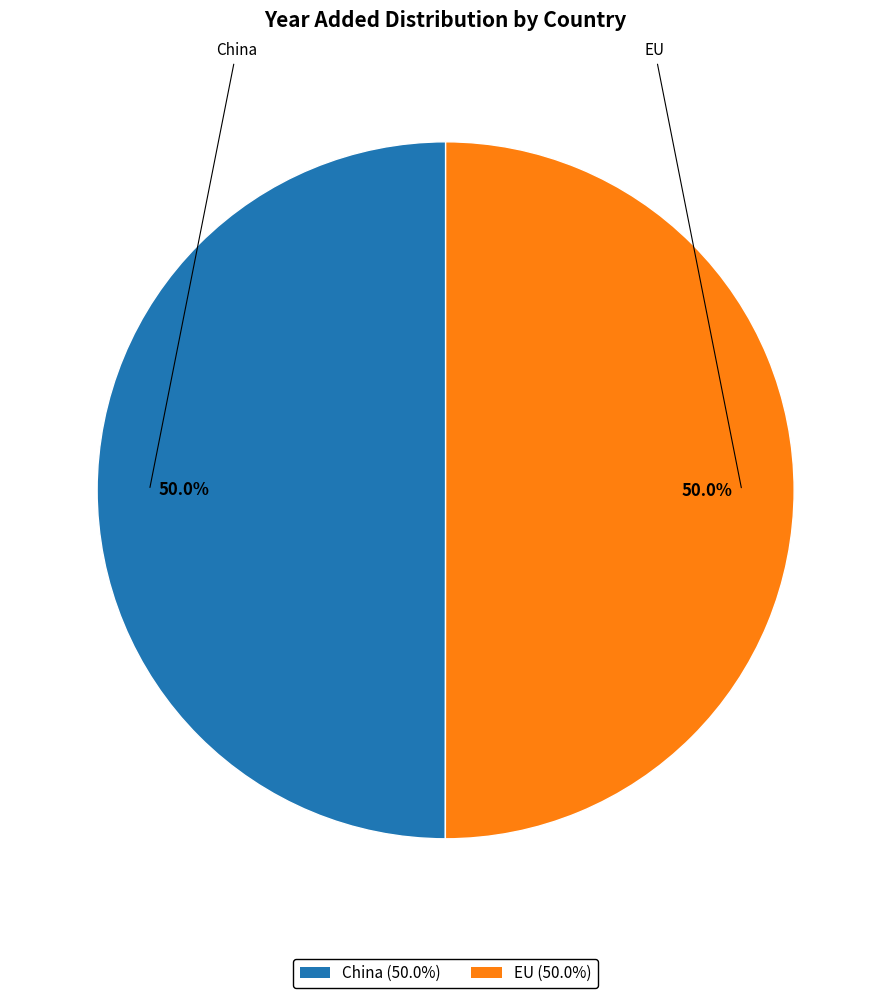

How many segments does this pie chart have?

2